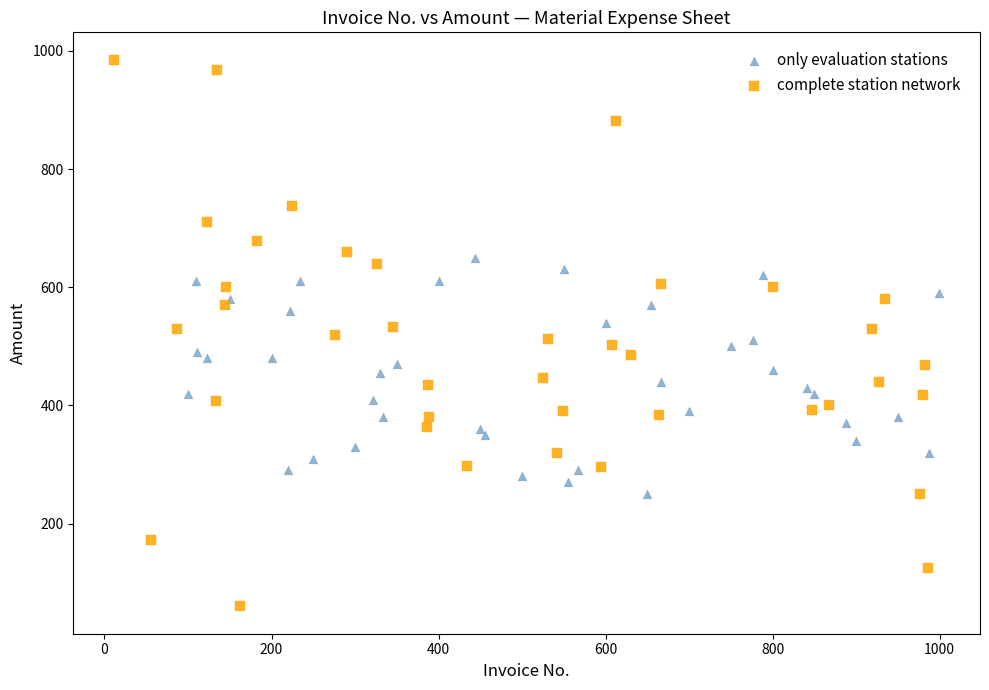

Which series contains the lowest Y value?

complete station network